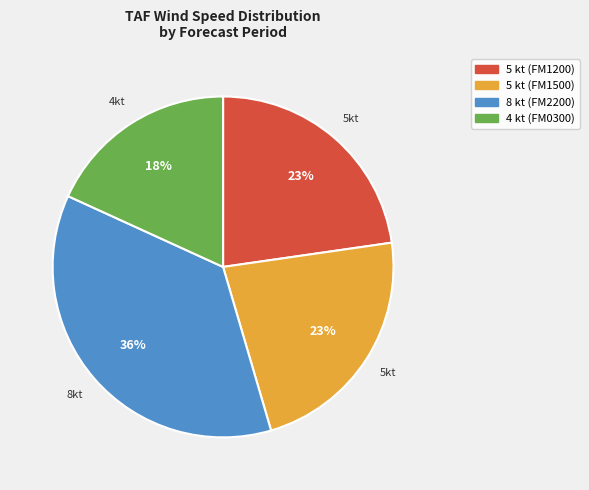

To the nearest percent, what is the difference between the largest and smallest slice percentages?

18%